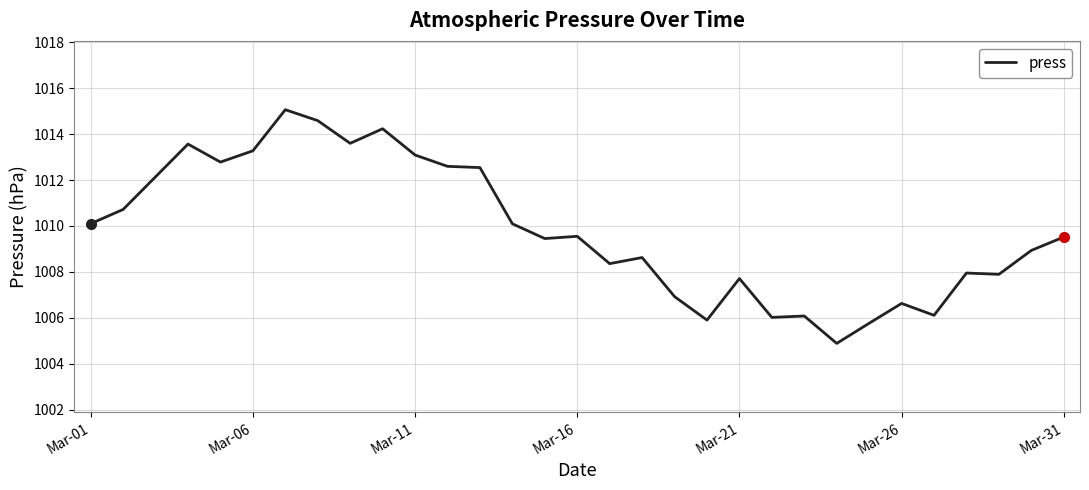

What is the minimum value shown in the chart?

1004.9